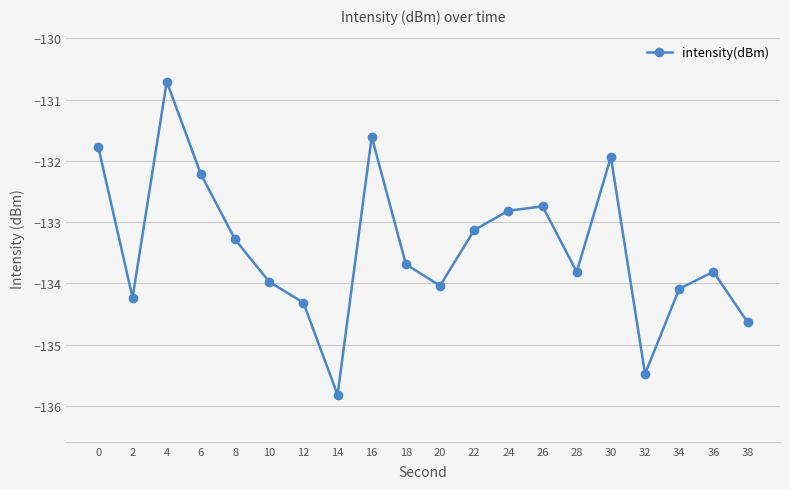

True or false: the data shows -133.8 at 36.

True